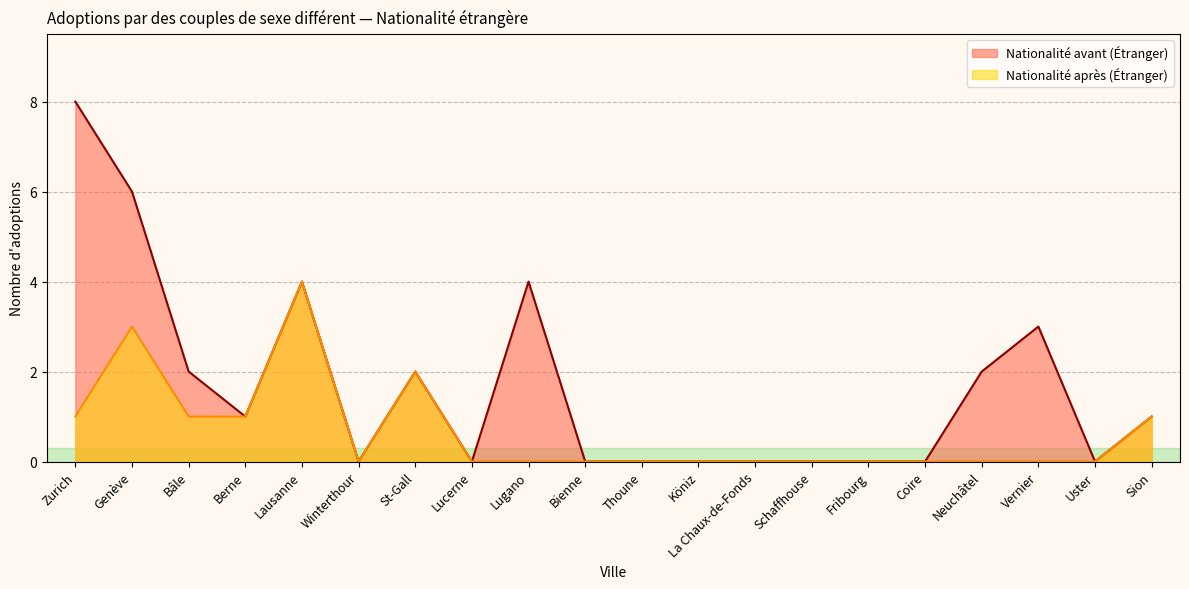

What is the difference between the maximum and second lowest values in the Nationalité avant (Étranger) series?

8